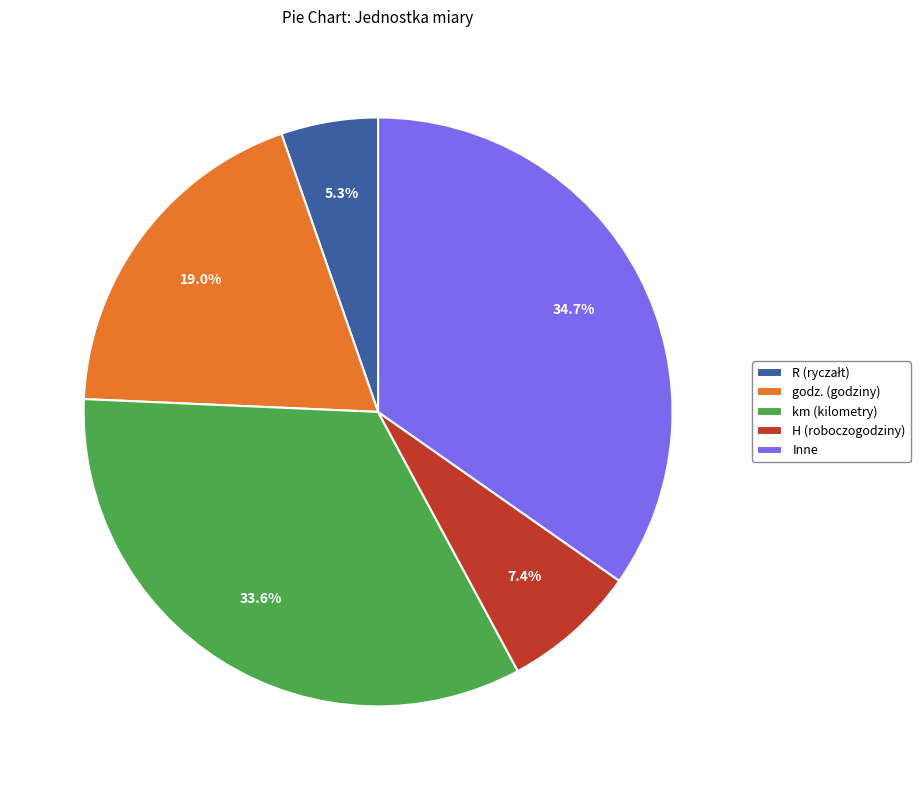

Which slice is the largest?

Inne